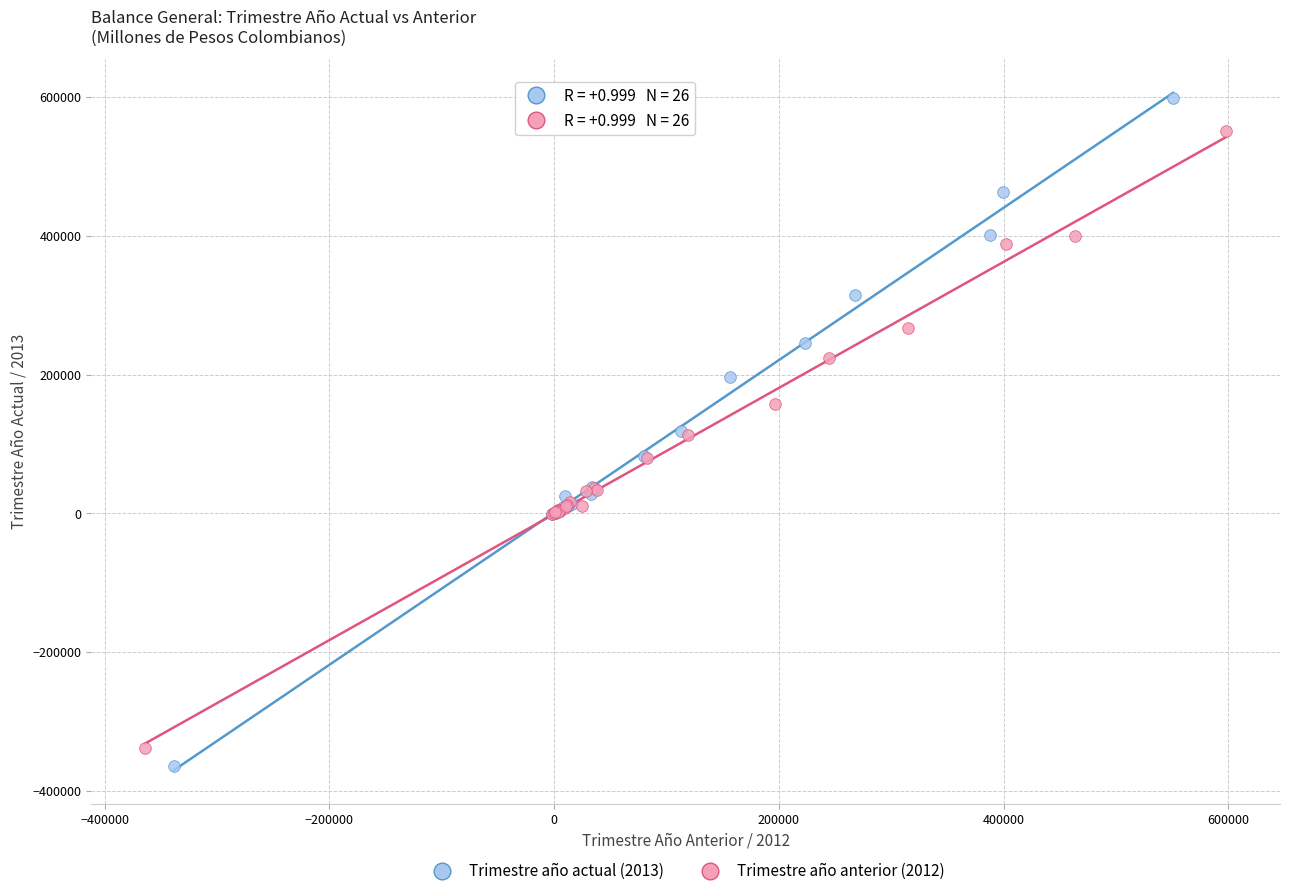

Which series reaches the maximum Y coordinate?

Trimestre año actual (2013)